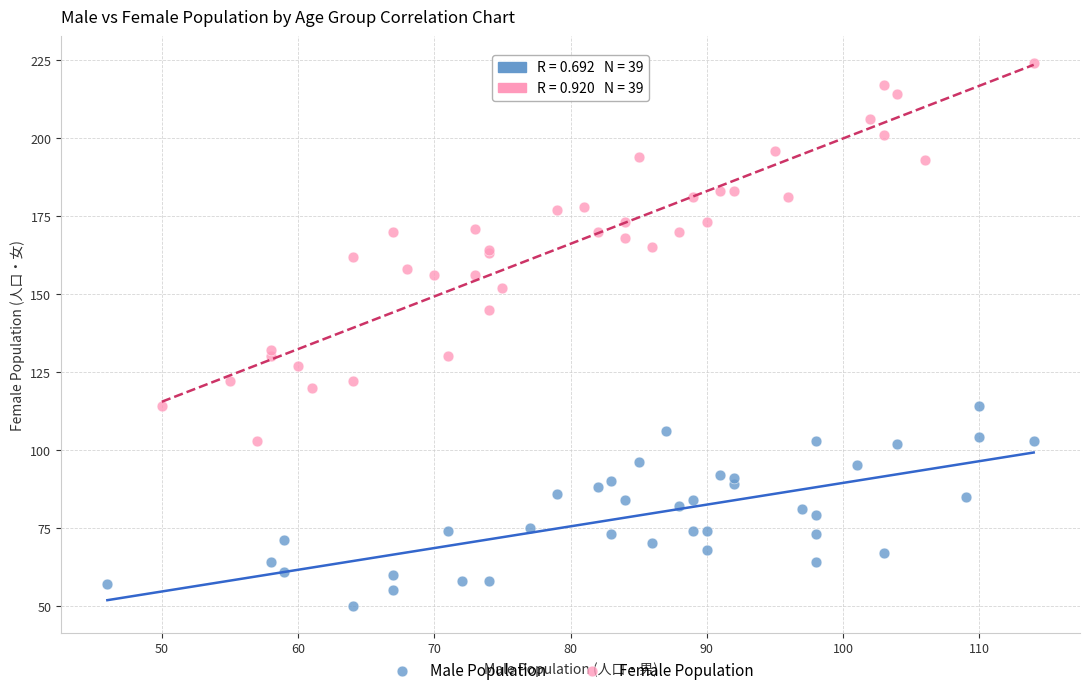

Which series reaches the maximum Y coordinate?

Female Population